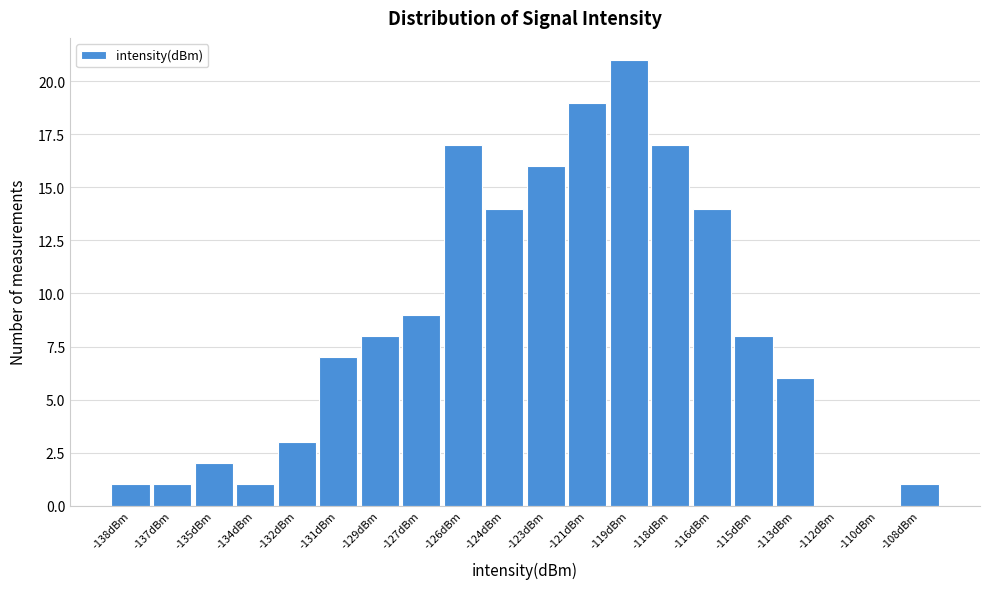

Reading left to right, what are all the values shown in this chart?

-138dBm=1	-137dBm=1	-135dBm=2	-134dBm=1	-132dBm=3	-131dBm=7	-129dBm=8	-127dBm=9	-126dBm=17	-124dBm=14	-123dBm=16	-121dBm=19	-119dBm=21	-118dBm=17	-116dBm=14	-115dBm=8	-113dBm=6	-112dBm=0	-110dBm=0	-108dBm=1